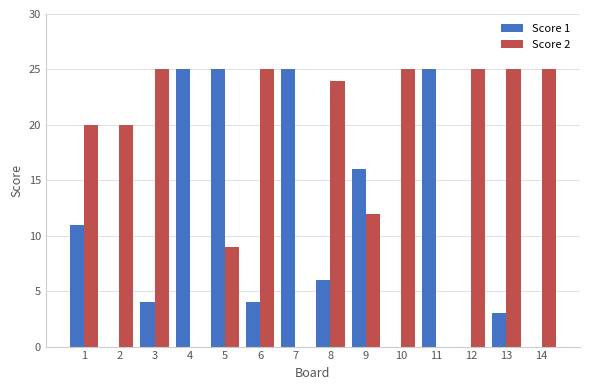

At which category is the sum across all series the highest?

5